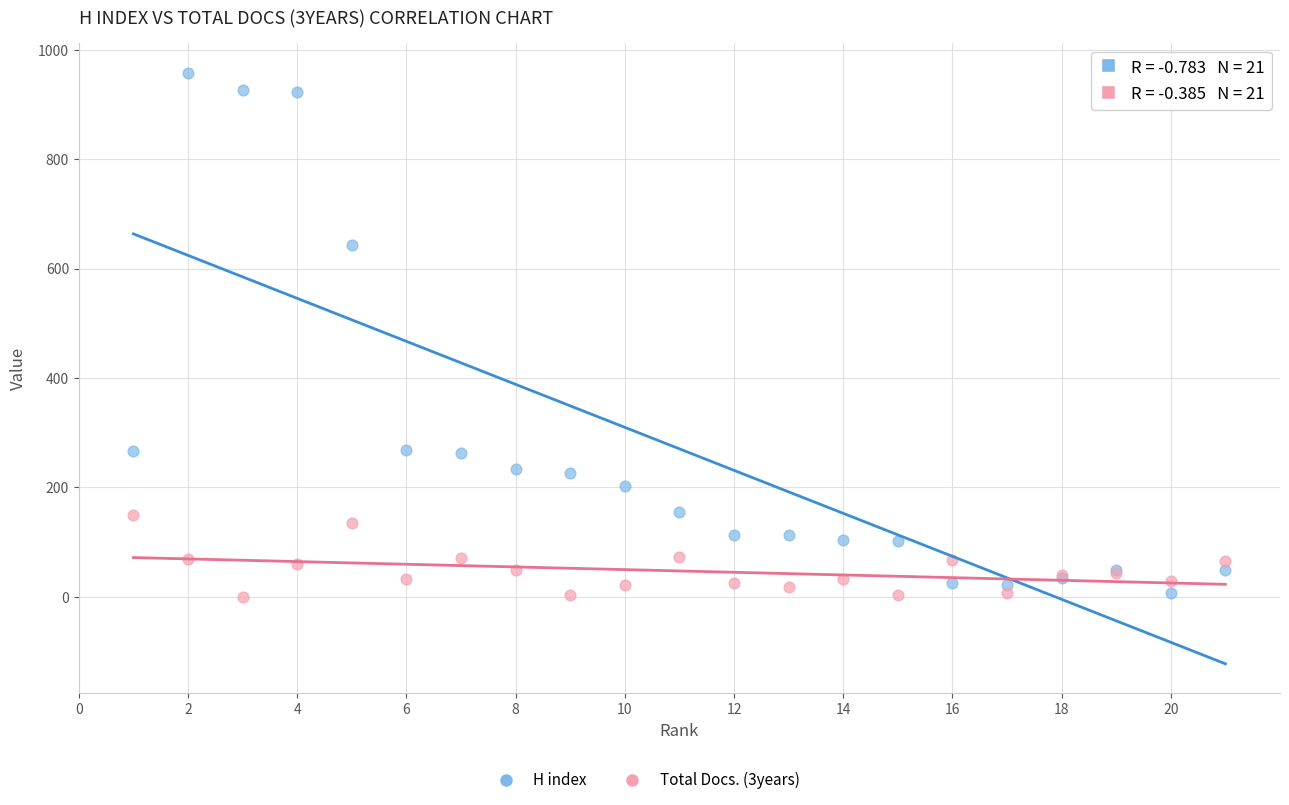

What is the X range (max minus min) for the scatter plot?

20